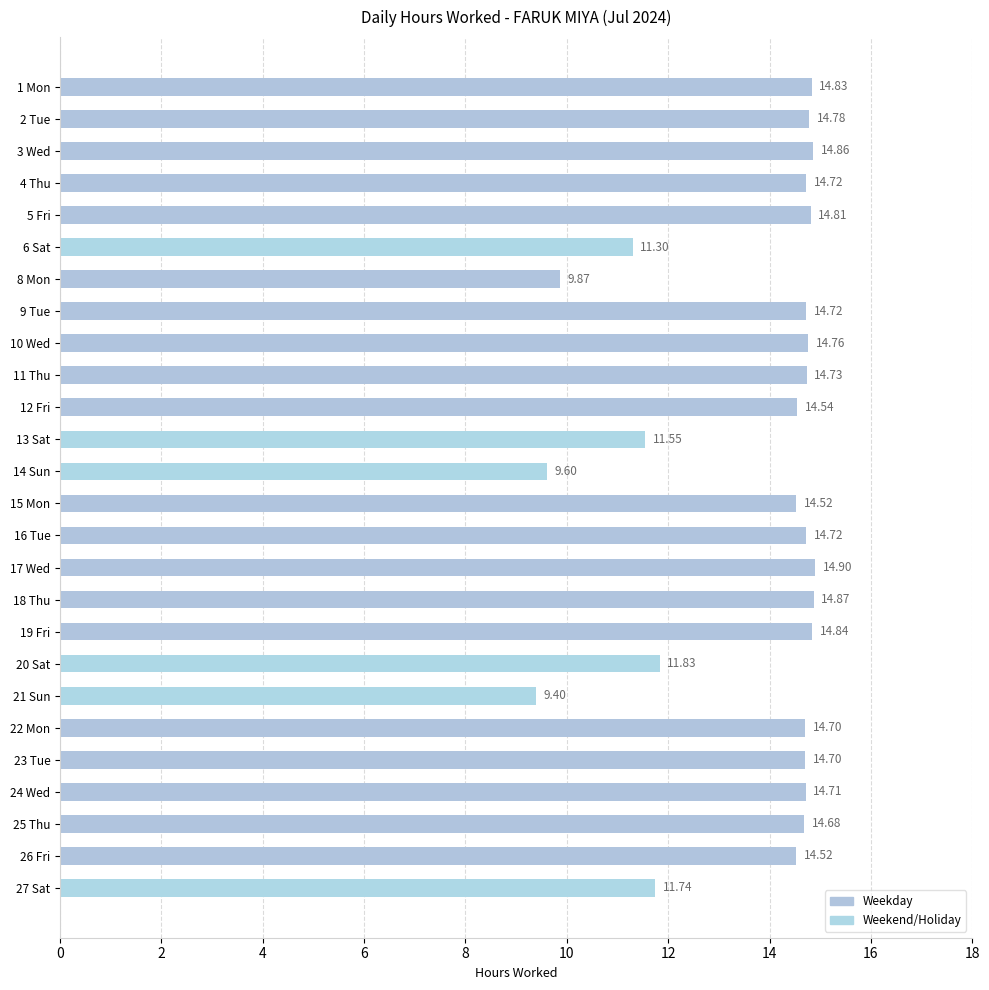

How many data points are less than 14?

7